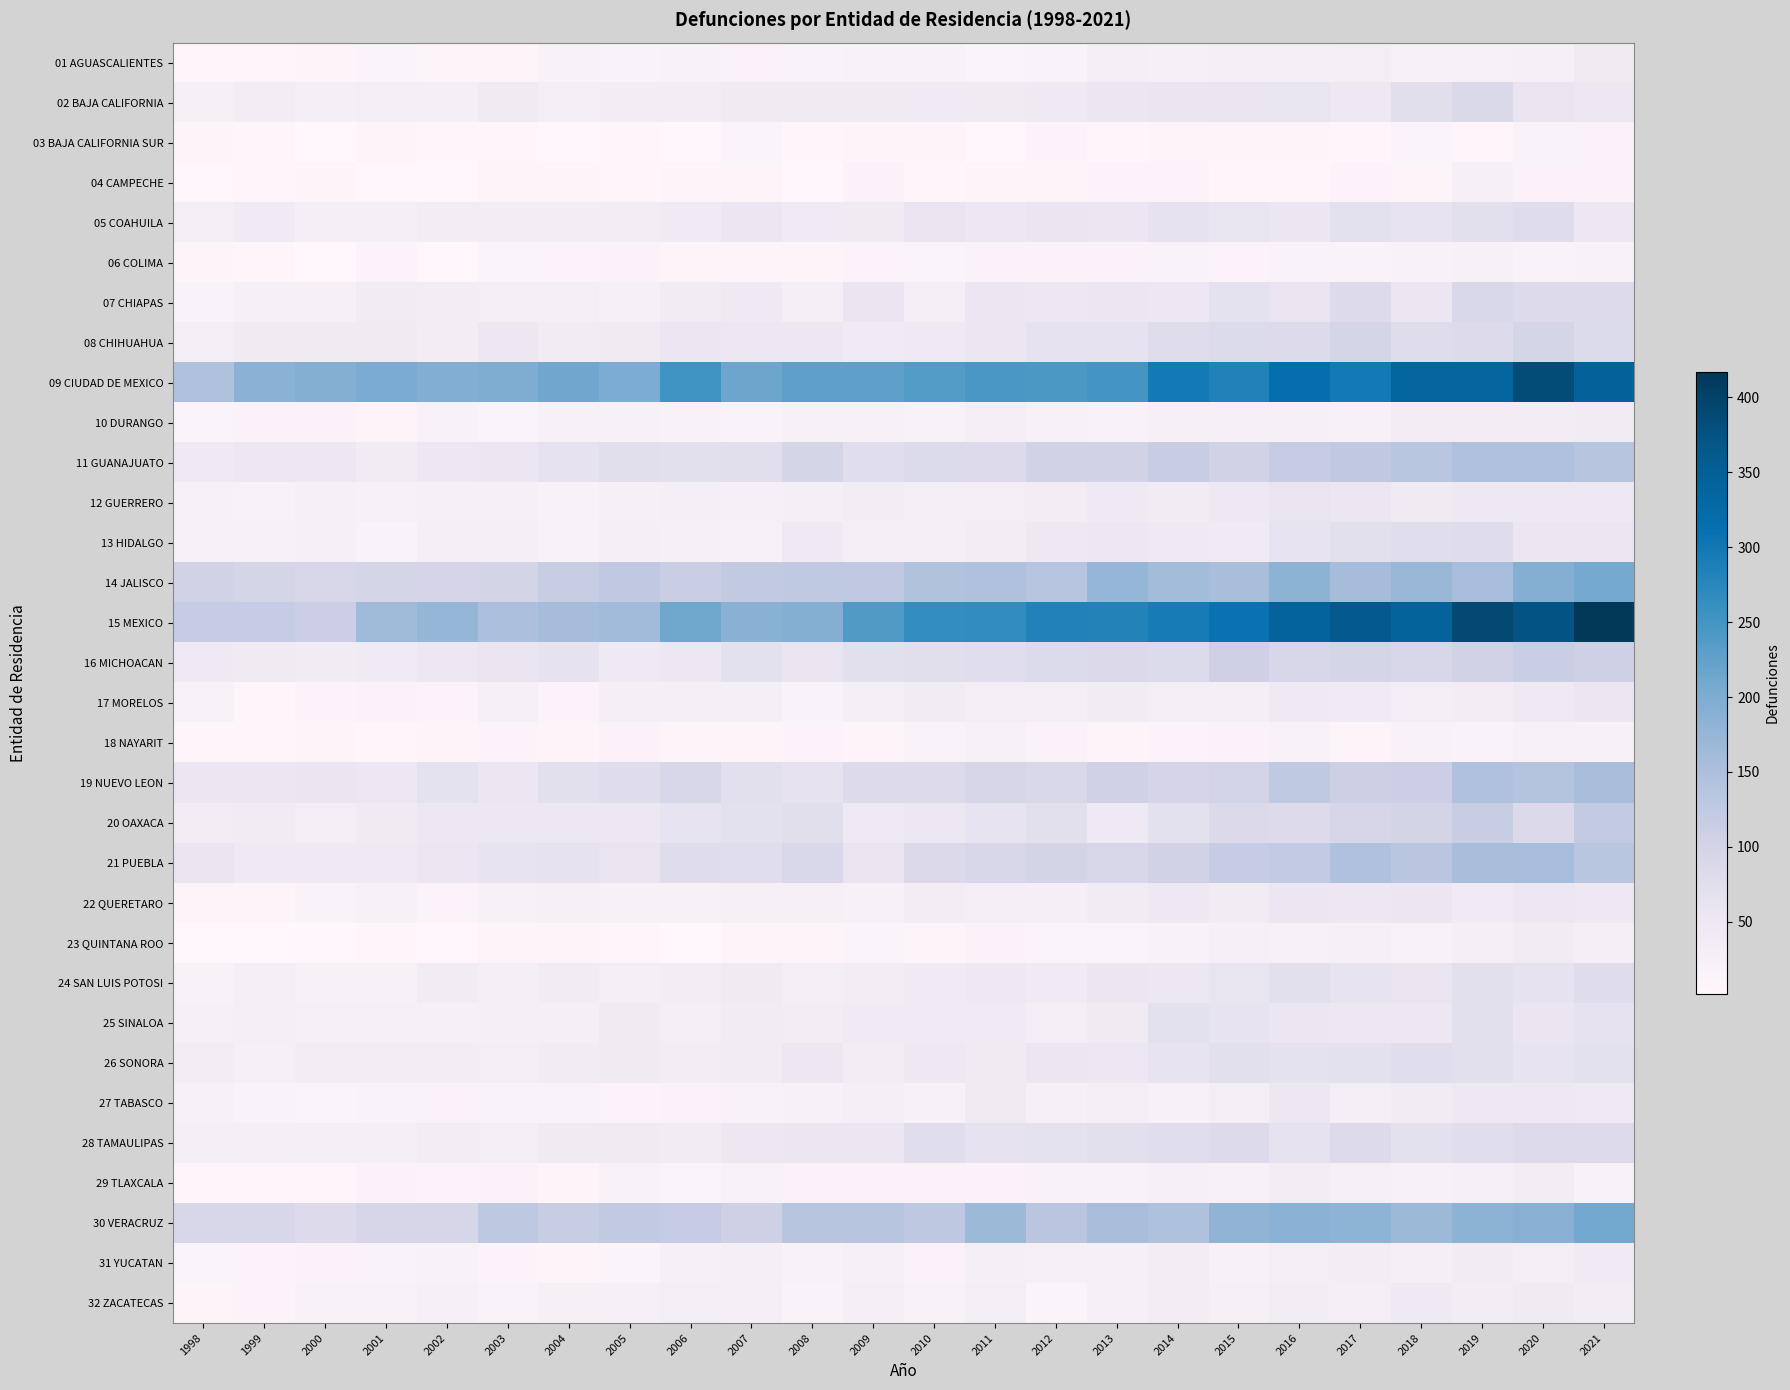

Reading left to right, what are all the values shown in this chart?

01 AGUASCALIENTES: 1998=8	1999=7	2000=10	2001=14	2002=10	2003=10	2004=19	2005=17	2006=21	2007=16	2008=18	2009=21	2010=20	2011=14	2012=17	2013=29	2014=25	2015=29	2016=30	2017=32	2018=24	2019=22	2020=27	2021=43
02 BAJA CALIFORNIA: 1998=27	1999=35	2000=30	2001=34	2002=30	2003=44	2004=34	2005=35	2006=35	2007=43	2008=44	2009=43	2010=41	2011=44	2012=46	2013=56	2014=58	2015=59	2016=61	2017=50	2018=72	2019=87	2020=60	2021=52
03 BAJA CALIFORNIA SUR: 1998=9	1999=6	2000=3	2001=11	2002=8	2003=8	2004=4	2005=7	2006=4	2007=14	2008=7	2009=10	2010=11	2011=5	2012=12	2013=7	2014=9	2015=9	2016=10	2017=7	2018=14	2019=7	2020=18	2021=16
04 CAMPECHE: 1998=5	1999=7	2000=9	2001=4	2002=4	2003=10	2004=9	2005=8	2006=9	2007=9	2008=5	2009=15	2010=7	2011=10	2012=11	2013=12	2014=13	2015=7	2016=8	2017=13	2018=9	2019=25	2020=15	2021=15
05 COAHUILA: 1998=34	1999=41	2000=31	2001=29	2002=37	2003=36	2004=36	2005=37	2006=41	2007=54	2008=41	2009=44	2010=59	2011=53	2012=58	2013=57	2014=64	2015=61	2016=55	2017=67	2018=62	2019=70	2020=78	2021=51
06 COLIMA: 1998=11	1999=8	2000=3	2001=12	2002=4	2003=14	2004=12	2005=16	2006=9	2007=11	2008=9	2009=13	2010=14	2011=15	2012=15	2013=15	2014=18	2015=12	2016=18	2017=18	2018=21	2019=24	2020=18	2021=21
07 CHIAPAS: 1998=18	1999=25	2000=27	2001=40	2002=35	2003=33	2004=32	2005=26	2006=39	2007=46	2008=31	2009=58	2010=28	2011=56	2012=51	2013=57	2014=53	2015=66	2016=60	2017=80	2018=54	2019=89	2020=81	2021=84
08 CHIHUAHUA: 1998=34	1999=43	2000=43	2001=44	2002=36	2003=52	2004=40	2005=43	2006=55	2007=53	2008=52	2009=42	2010=47	2011=54	2012=64	2013=64	2014=78	2015=83	2016=84	2017=95	2018=78	2019=84	2020=95	2021=83
09 CIUDAD DE MEXICO: 1998=146	1999=186	2000=192	2001=202	2002=195	2003=198	2004=212	2005=200	2006=252	2007=215	2008=227	2009=227	2010=236	2011=246	2012=244	2013=250	2014=296	2015=284	2016=315	2017=296	2018=338	2019=338	2020=386	2021=346
10 DURANGO: 1998=14	1999=16	2000=15	2001=10	2002=19	2003=14	2004=23	2005=22	2006=19	2007=18	2008=22	2009=22	2010=20	2011=28	2012=23	2013=20	2014=27	2015=26	2016=27	2017=22	2018=36	2019=35	2020=35	2021=40
11 GUANAJUATO: 1998=45	1999=52	2000=51	2001=39	2002=53	2003=54	2004=64	2005=73	2006=70	2007=73	2008=96	2009=76	2010=83	2011=84	2012=103	2013=102	2014=114	2015=103	2016=118	2017=125	2018=134	2019=146	2020=145	2021=135
12 GUERRERO: 1998=22	1999=21	2000=26	2001=23	2002=27	2003=27	2004=20	2005=27	2006=30	2007=25	2008=31	2009=37	2010=34	2011=32	2012=36	2013=45	2014=38	2015=48	2016=59	2017=56	2018=43	2019=50	2020=50	2021=48
13 HIDALGO: 1998=22	1999=22	2000=26	2001=17	2002=30	2003=28	2004=19	2005=28	2006=27	2007=24	2008=47	2009=34	2010=31	2011=37	2012=50	2013=52	2014=46	2015=42	2016=63	2017=71	2018=76	2019=77	2020=57	2021=55
14 JALISCO: 1998=101	1999=96	2000=90	2001=96	2002=97	2003=99	2004=117	2005=124	2006=113	2007=123	2008=126	2009=124	2010=144	2011=146	2012=138	2013=174	2014=160	2015=153	2016=185	2017=159	2018=171	2019=157	2020=193	2021=207
15 MEXICO: 1998=118	1999=118	2000=111	2001=163	2002=175	2003=150	2004=159	2005=162	2006=214	2007=188	2008=193	2009=239	2010=264	2011=266	2012=283	2013=281	2014=293	2015=308	2016=341	2017=364	2018=343	2019=390	2020=372	2021=417
16 MICHOACAN: 1998=45	1999=44	2000=39	2001=42	2002=52	2003=60	2004=64	2005=46	2006=53	2007=68	2008=60	2009=71	2010=72	2011=76	2012=82	2013=85	2014=83	2015=106	2016=90	2017=96	2018=91	2019=104	2020=113	2021=108
17 MORELOS: 1998=19	1999=7	2000=13	2001=16	2002=13	2003=27	2004=13	2005=28	2006=30	2007=31	2008=17	2009=31	2010=39	2011=32	2012=34	2013=38	2014=34	2015=31	2016=45	2017=42	2018=34	2019=36	2020=45	2021=54
18 NAYARIT: 1998=7	1999=8	2000=11	2001=6	2002=11	2003=12	2004=9	2005=15	2006=9	2007=9	2008=12	2009=10	2010=17	2011=22	2012=16	2013=11	2014=13	2015=16	2016=21	2017=10	2018=20	2019=17	2020=23	2021=24
19 NUEVO LEON: 1998=56	1999=57	2000=58	2001=53	2002=66	2003=55	2004=69	2005=77	2006=91	2007=70	2008=65	2009=81	2010=84	2011=93	2012=88	2013=105	2014=97	2015=100	2016=126	2017=110	2018=111	2019=146	2020=141	2021=154
20 OAXACA: 1998=35	1999=38	2000=33	2001=44	2002=53	2003=51	2004=51	2005=52	2006=62	2007=67	2008=72	2009=46	2010=51	2011=62	2012=69	2013=46	2014=68	2015=86	2016=80	2017=93	2018=98	2019=116	2020=85	2021=121
21 PUEBLA: 1998=58	1999=46	2000=46	2001=46	2002=56	2003=62	2004=64	2005=60	2006=77	2007=76	2008=88	2009=60	2010=86	2011=92	2012=99	2013=91	2014=101	2015=118	2016=121	2017=146	2018=133	2019=156	2020=157	2021=134
22 QUERETARO: 1998=9	1999=11	2000=17	2001=23	2002=12	2003=22	2004=27	2005=23	2006=24	2007=27	2008=27	2009=24	2010=36	2011=32	2012=28	2013=38	2014=49	2015=40	2016=57	2017=53	2018=54	2019=41	2020=51	2021=49
23 QUINTANA ROO: 1998=2	1999=3	2000=5	2001=6	2002=4	2003=11	2004=11	2005=6	2006=3	2007=10	2008=9	2009=14	2010=9	2011=16	2012=14	2013=14	2014=21	2015=26	2016=23	2017=25	2018=19	2019=29	2020=38	2021=29
24 SAN LUIS POTOSI: 1998=20	1999=28	2000=23	2001=24	2002=38	2003=28	2004=39	2005=33	2006=37	2007=43	2008=34	2009=36	2010=42	2011=48	2012=41	2013=56	2014=53	2015=61	2016=69	2017=62	2018=60	2019=69	2020=64	2021=78
25 SINALOA: 1998=26	1999=30	2000=27	2001=27	2002=26	2003=30	2004=31	2005=44	2006=34	2007=38	2008=37	2009=42	2010=42	2011=41	2012=32	2013=44	2014=67	2015=63	2016=55	2017=52	2018=52	2019=70	2020=58	2021=64
26 SONORA: 1998=37	1999=26	2000=36	2001=37	2002=36	2003=34	2004=39	2005=43	2006=36	2007=40	2008=51	2009=35	2010=48	2011=44	2012=54	2013=53	2014=62	2015=70	2016=66	2017=67	2018=75	2019=70	2020=62	2021=68
27 TABASCO: 1998=22	1999=18	2000=14	2001=18	2002=16	2003=17	2004=18	2005=13	2006=15	2007=21	2008=23	2009=30	2010=23	2011=43	2012=25	2013=33	2014=22	2015=33	2016=52	2017=34	2018=39	2019=50	2020=48	2021=47
28 TAMAULIPAS: 1998=31	1999=28	2000=30	2001=31	2002=35	2003=34	2004=43	2005=43	2006=38	2007=51	2008=57	2009=56	2010=75	2011=64	2012=66	2013=69	2014=75	2015=81	2016=65	2017=80	2018=67	2019=76	2020=81	2021=80
29 TLAXCALA: 1998=7	1999=6	2000=7	2001=15	2002=12	2003=15	2004=9	2005=20	2006=14	2007=20	2008=15	2009=16	2010=15	2011=16	2012=19	2013=19	2014=25	2015=23	2016=35	2017=26	2018=24	2019=25	2020=35	2021=21
30 VERACRUZ: 1998=91	1999=90	2000=84	2001=93	2002=94	2003=130	2004=117	2005=123	2006=119	2007=107	2008=135	2009=135	2010=127	2011=168	2012=132	2013=154	2014=147	2015=180	2016=186	2017=183	2018=166	2019=185	2020=190	2021=208
31 YUCATAN: 1998=14	1999=12	2000=16	2001=18	2002=19	2003=13	2004=11	2005=14	2006=25	2007=31	2008=21	2009=25	2010=15	2011=30	2012=27	2013=27	2014=36	2015=23	2016=33	2017=35	2018=29	2019=40	2020=34	2021=42
32 ZACATECAS: 1998=10	1999=12	2000=20	2001=21	2002=25	2003=18	2004=27	2005=26	2006=33	2007=28	2008=17	2009=28	2010=21	2011=33	2012=14	2013=26	2014=35	2015=27	2016=37	2017=32	2018=47	2019=37	2020=43	2021=37